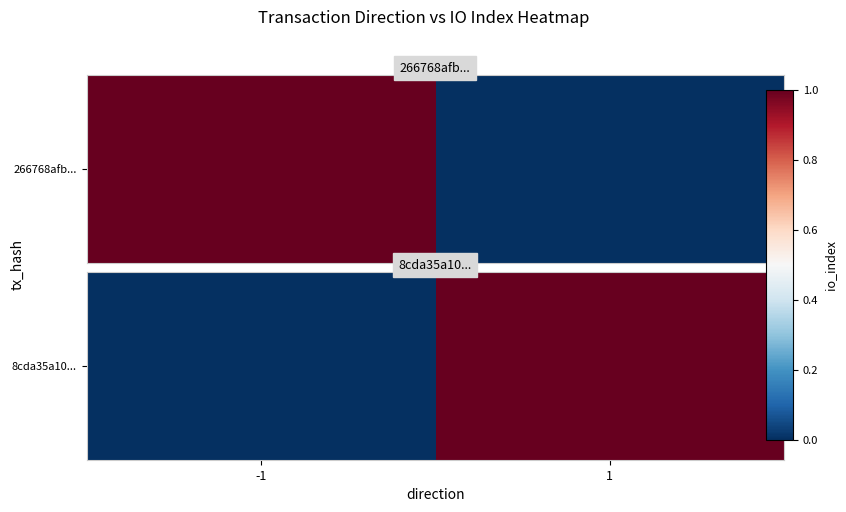

Which label corresponds to the largest value in the chart?

1